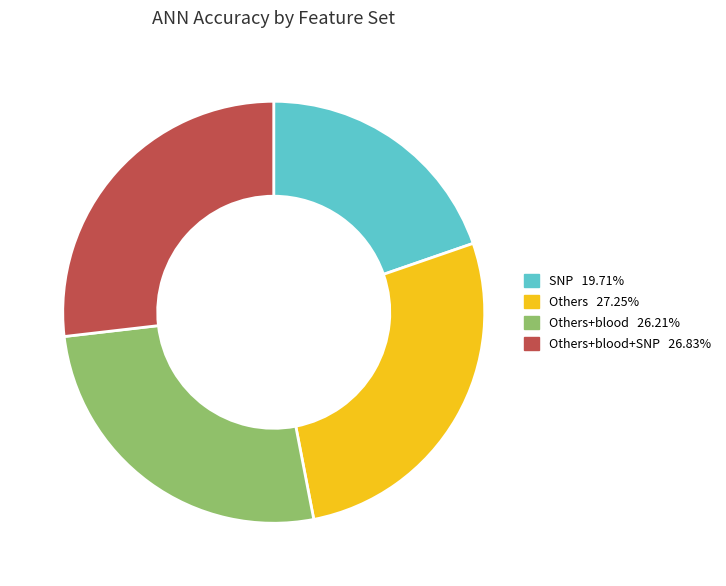

Is there a majority slice in this chart?

No